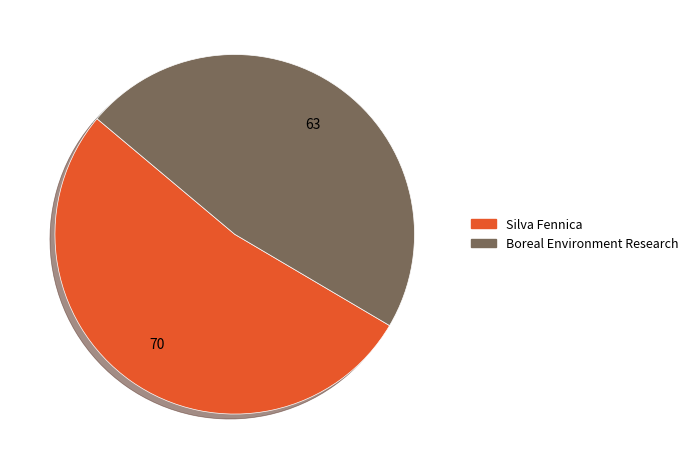

Rank the categories by value from highest to lowest.

Silva Fennica, Boreal Environment Research